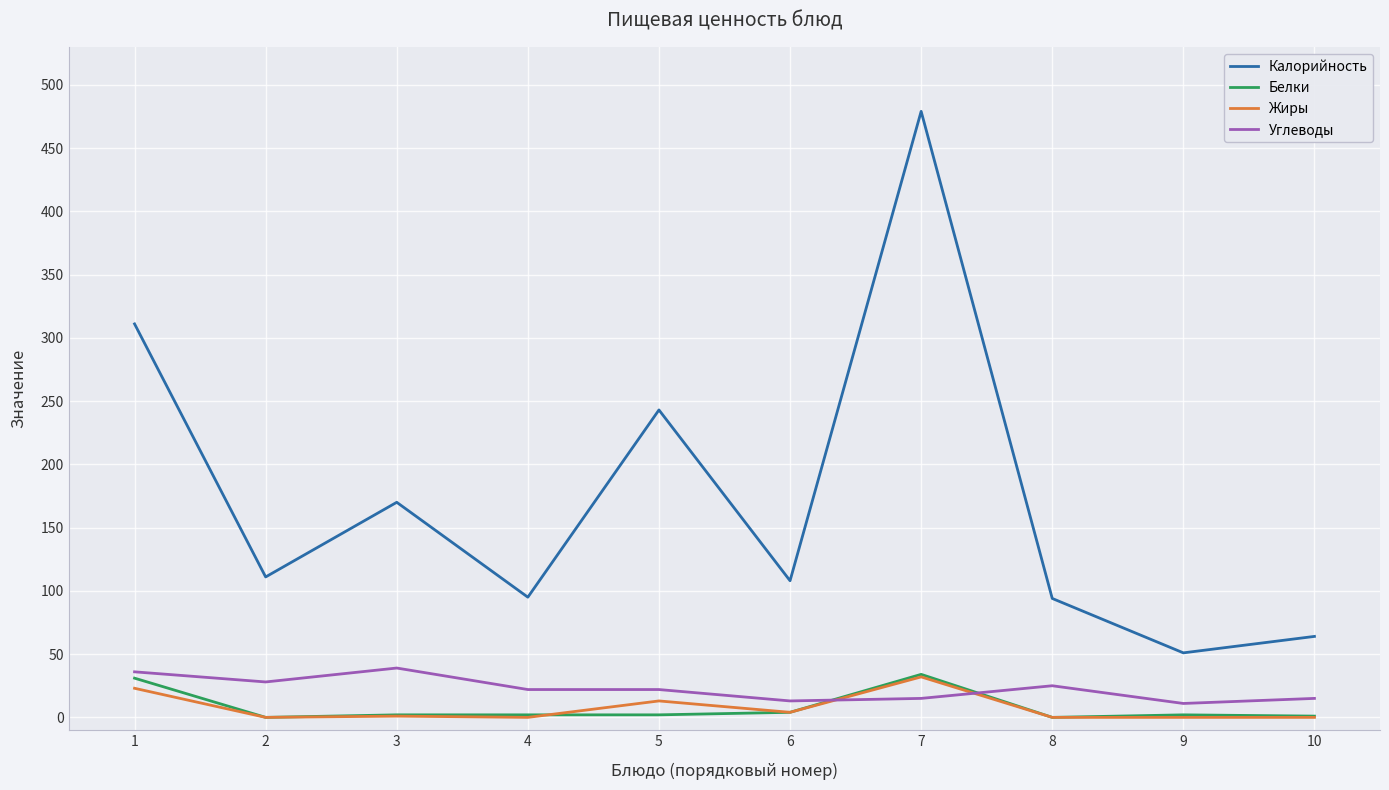

Which series has the widest spread of values?

Калорийность